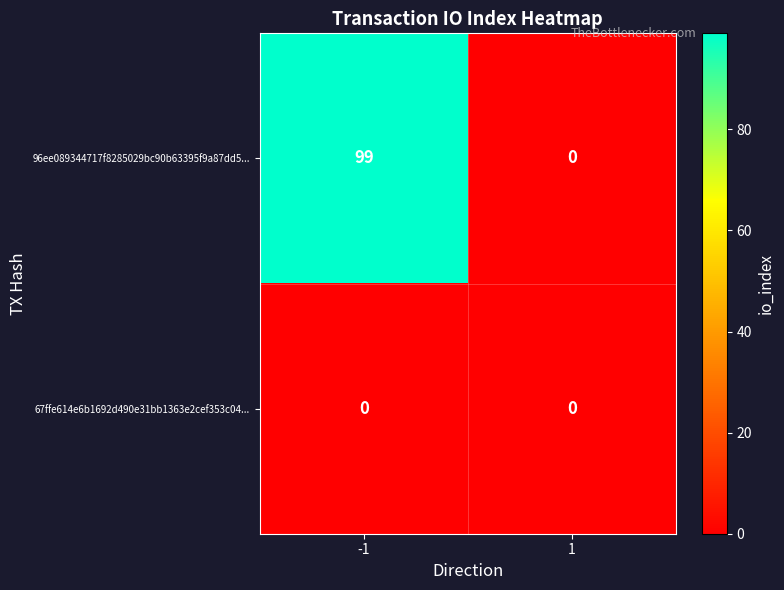

The 96ee089344717f8285029bc90b63395f9a87dd5... series shows 44 at -1. True or false?

False